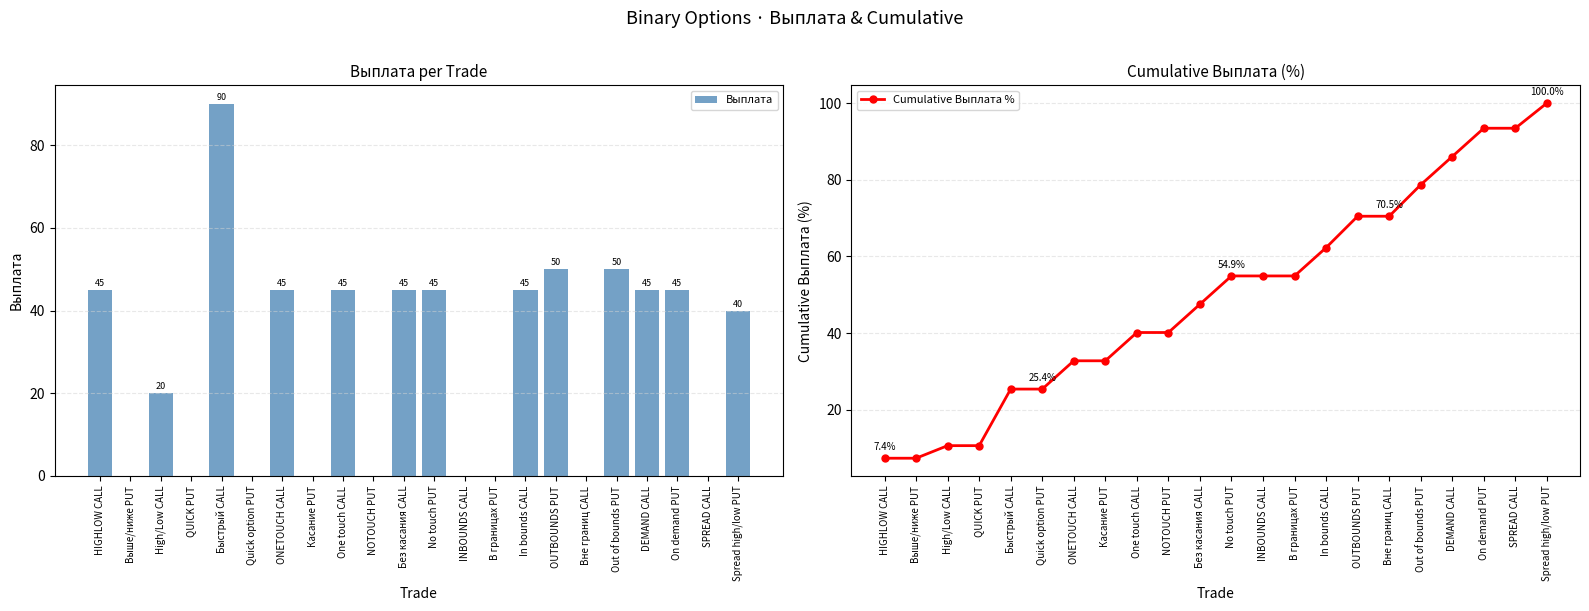

What are all the series names shown in the legend?

Выплата, Cumulative Выплата %